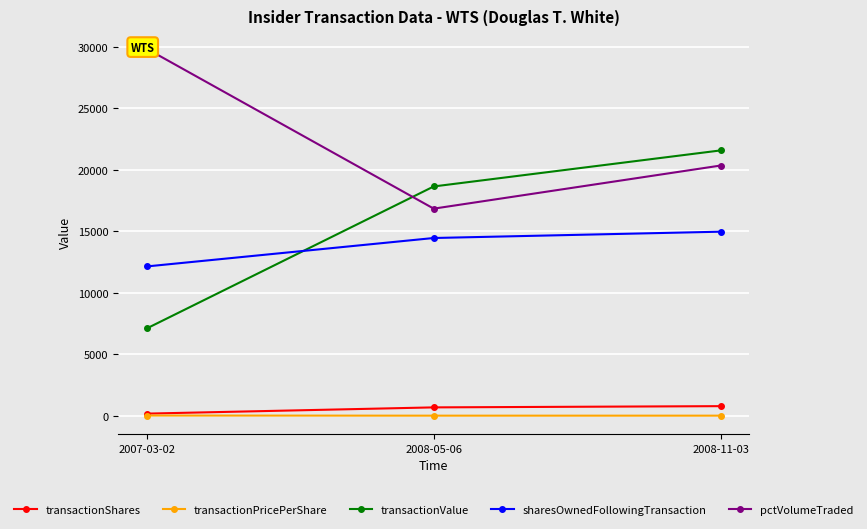

Reading left to right, extract all data points from this chart.

transactionShares: 2007-03-02=193.0	2008-05-06=700.0	2008-11-03=800.0
transactionPricePerShare: 2007-03-02=36.9	2008-05-06=26.6	2008-11-03=27.0
transactionValue: 2007-03-02=7114.0	2008-05-06=18648.0	2008-11-03=21576.0
sharesOwnedFollowingTransaction: 2007-03-02=12150.0	2008-05-06=14460.0	2008-11-03=14973.0
pctVolumeTraded: 2007-03-02=29834.0	2008-05-06=16845.0	2008-11-03=20348.0